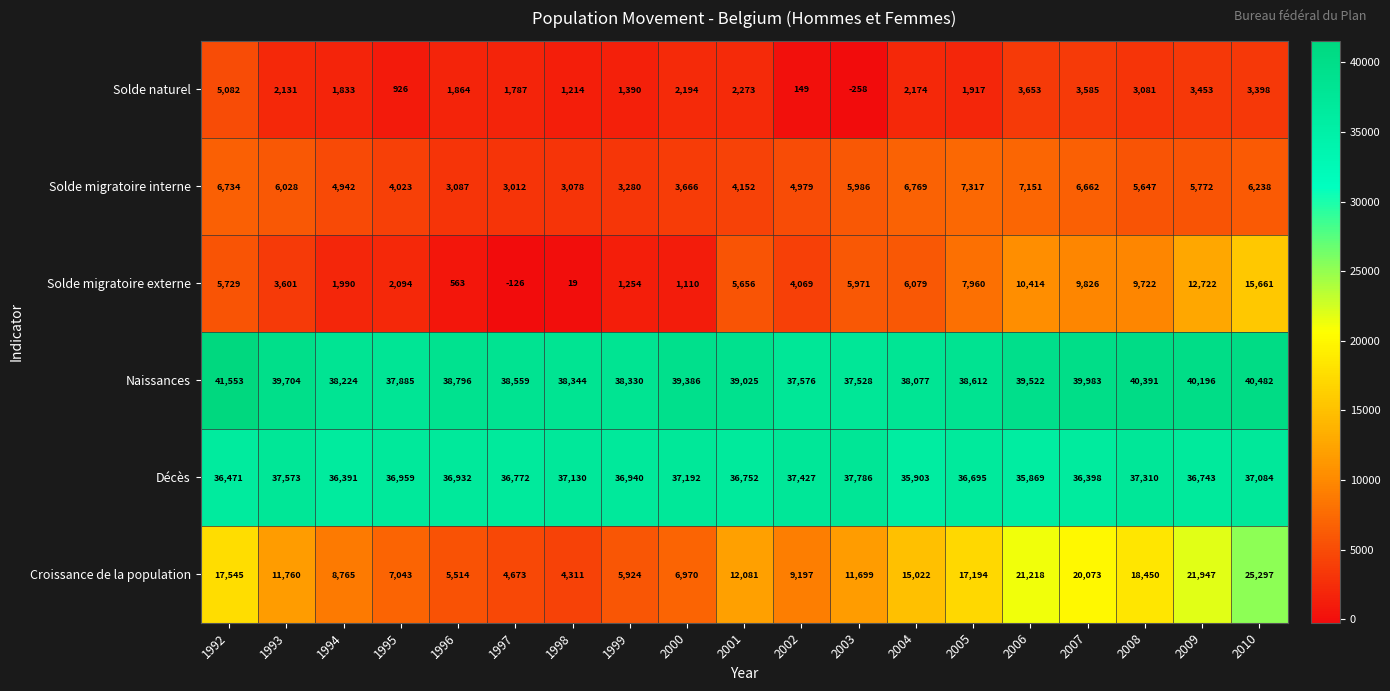

What is the smallest value displayed?

-258